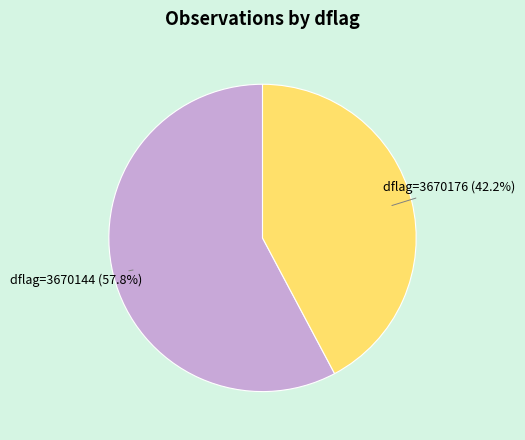

Does any single category account for the majority?

Yes